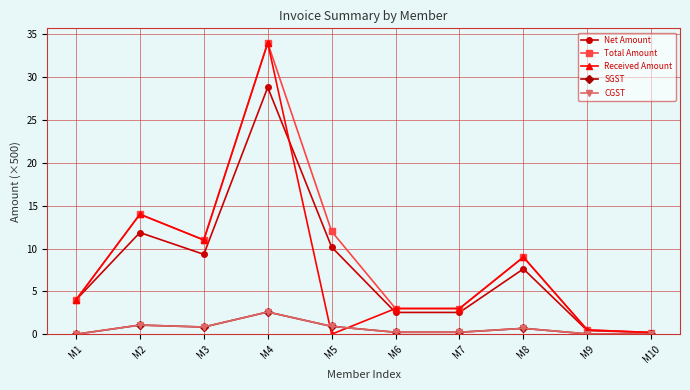

Reading left to right, transcribe all the data shown in this chart.

Net Amount: 4.0	11.9	9.3	28.8	10.2	2.5	2.5	7.6	0.4	0.2
Total Amount: 4.0	14.0	11.0	34.0	12.0	3.0	3.0	9.0	0.5	0.2
Received Amount: 4.0	14.0	11.0	34.0	0.0	3.0	3.0	9.0	0.5	0.2
SGST: 0.0	1.1	0.8	2.6	0.9	0.2	0.2	0.7	0.0	0.0
CGST: 0.0	1.1	0.8	2.6	0.9	0.2	0.2	0.7	0.0	0.0